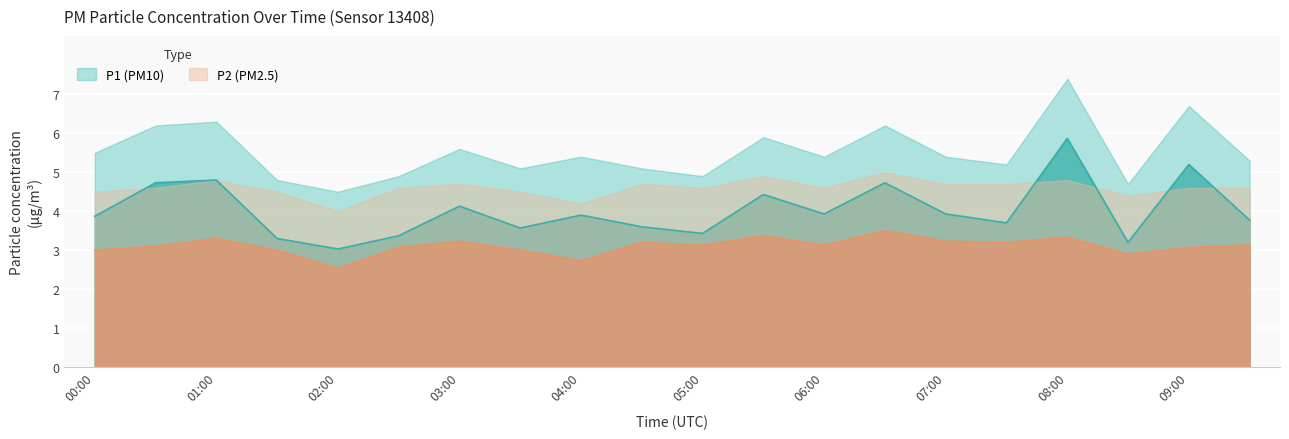

What is the total value across all series at 02:30?

6.4